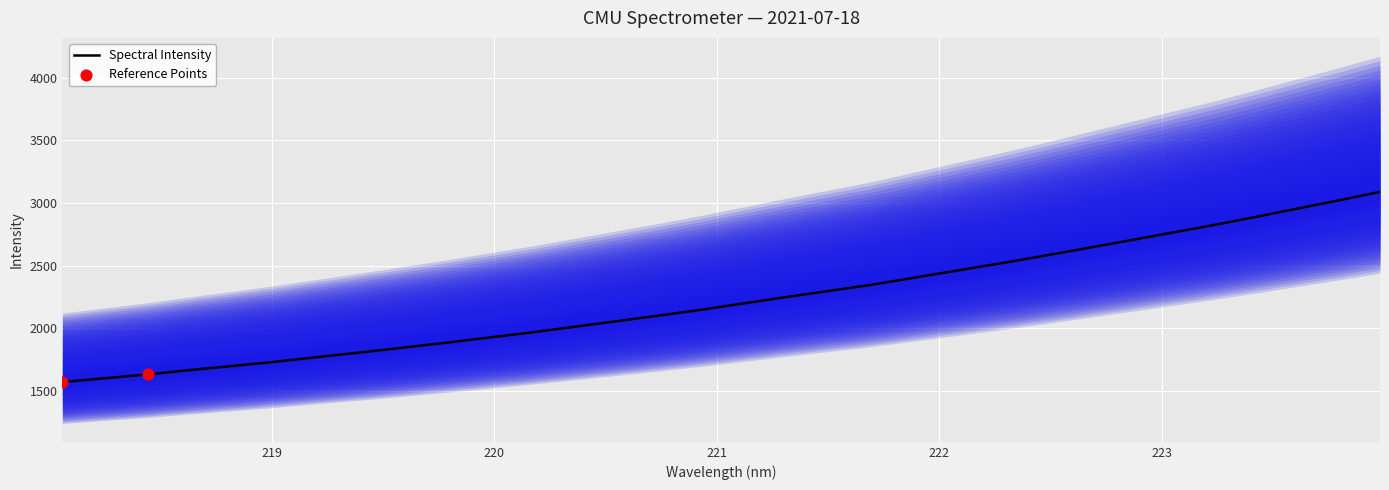

Which has a higher value, 219.9712 or 222.4538?

222.4538